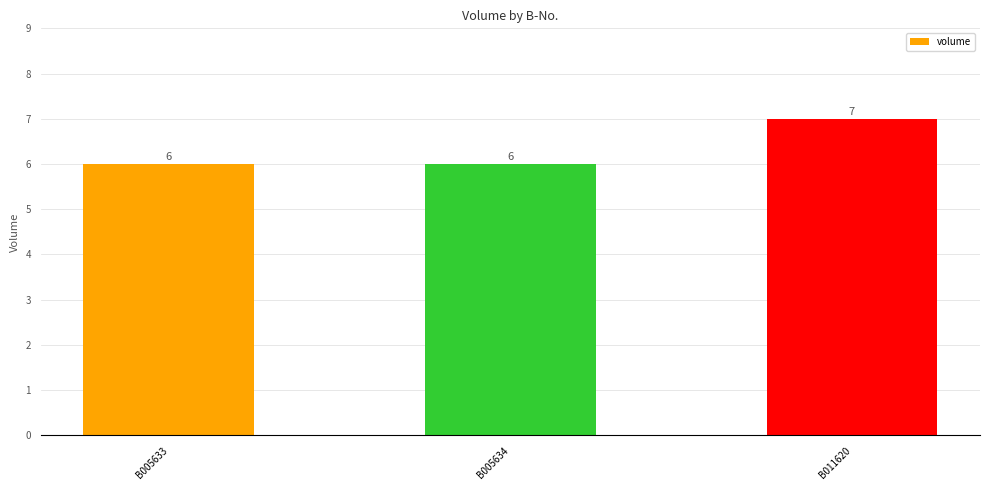

How many values are between 6 and 7?

3